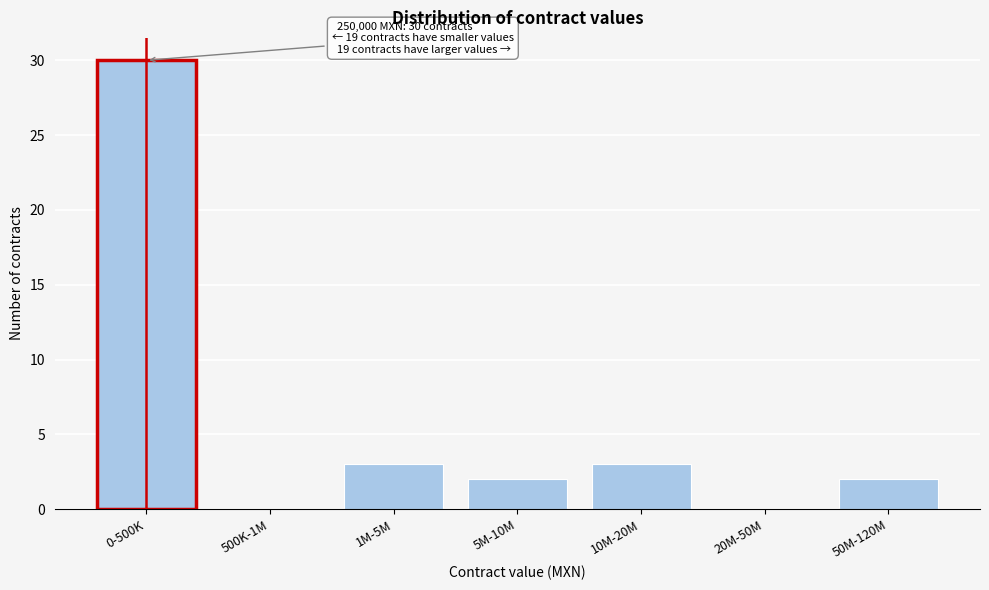

Reading right to left, extract all data points from this chart.

50M-120M=2	20M-50M=0	10M-20M=3	5M-10M=2	1M-5M=3	500K-1M=0	0-500K=30